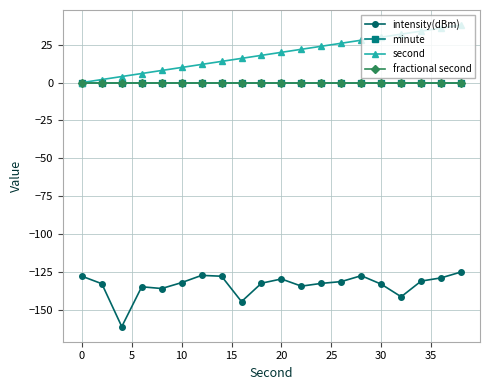

What is the sum of all intensity(dBm) values?

-2674.1